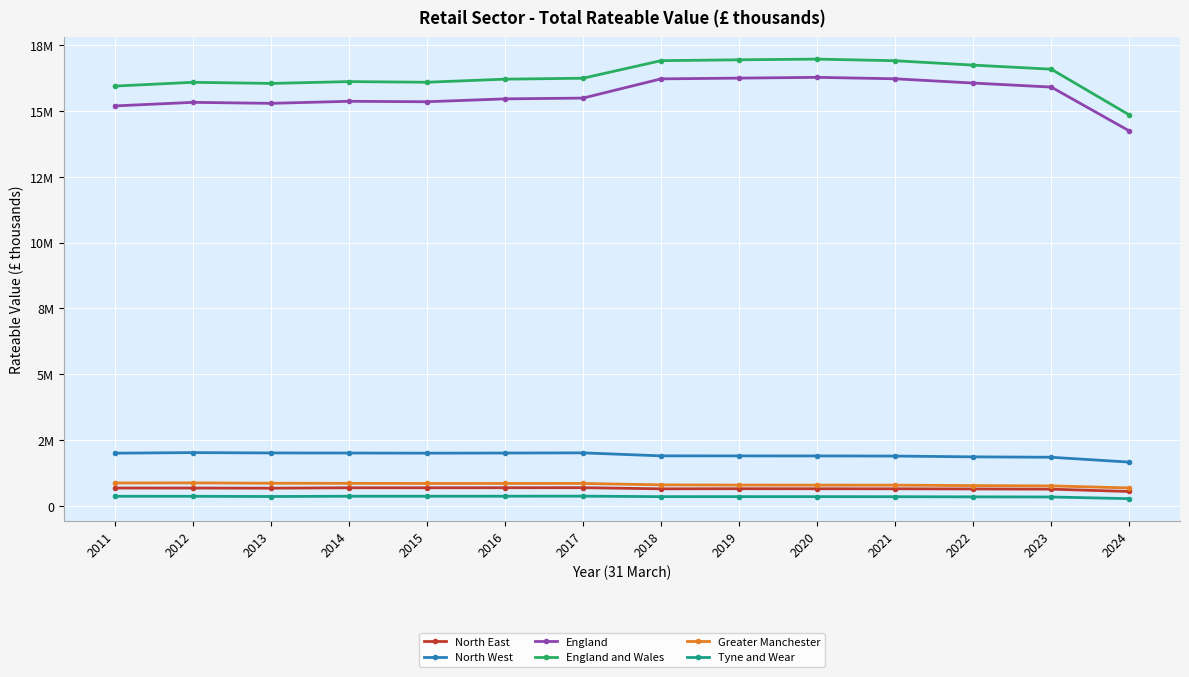

Where does the Greater Manchester series first go above 848464?

2011